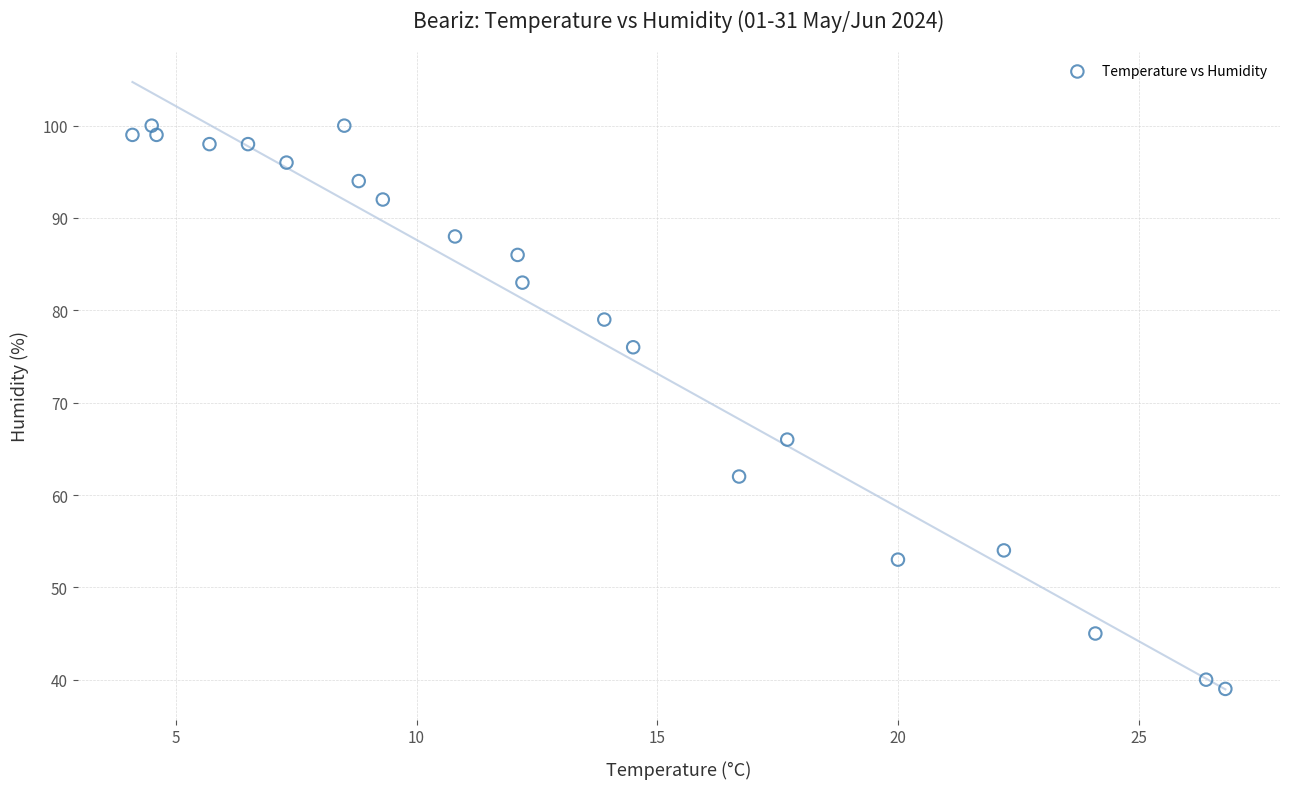

What is the range of Y values (max minus min)?

61